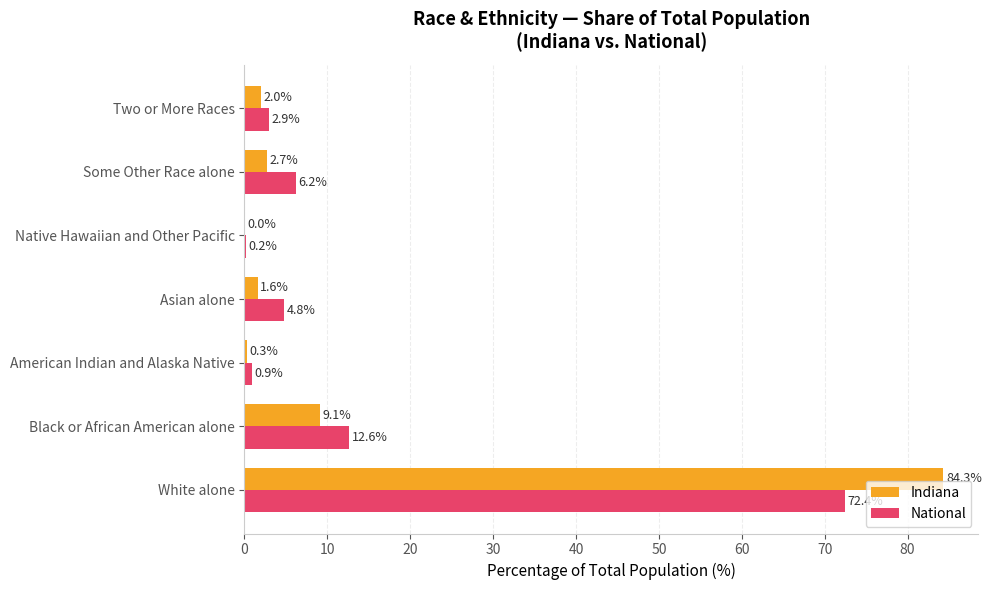

At which label is Indiana closest to 42?

Black or African American alone